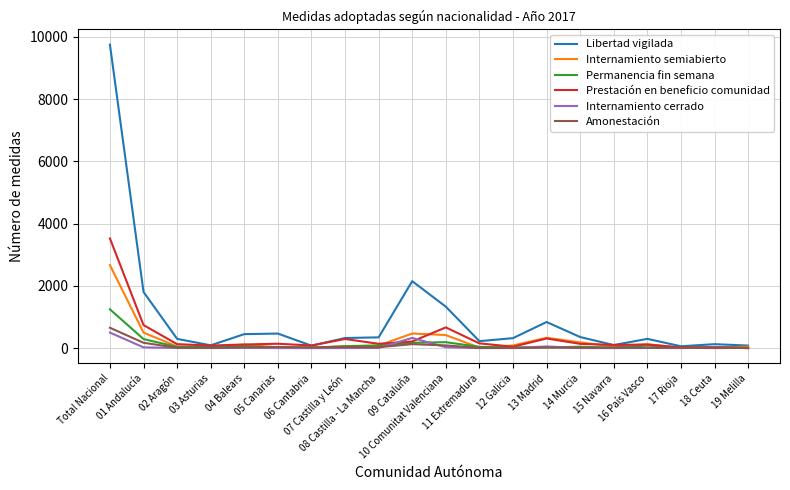

The value of Libertad vigilada at 18 Ceuta is 127. True or false?

True